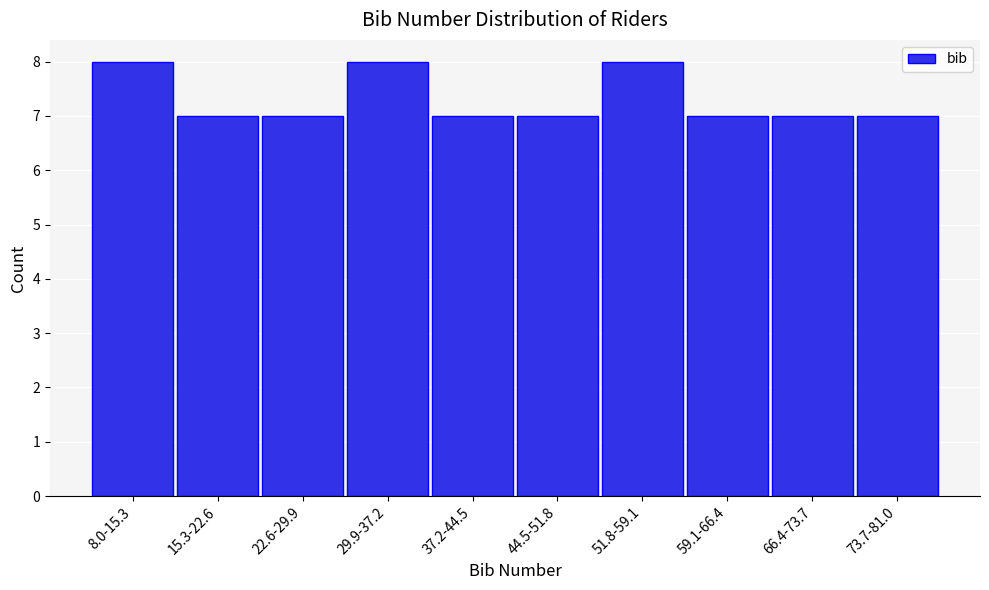

Reading left to right, what are all the values shown in this chart?

8	7	7	8	7	7	8	7	7	7